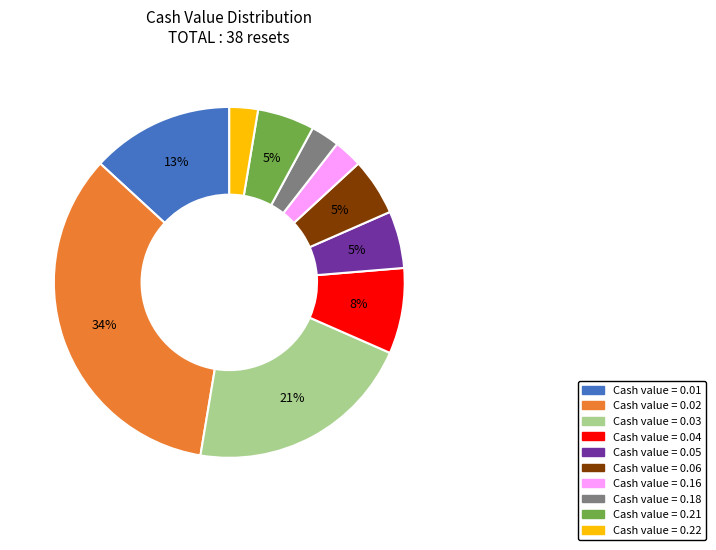

To the nearest percent, what is the average slice percentage?

10%